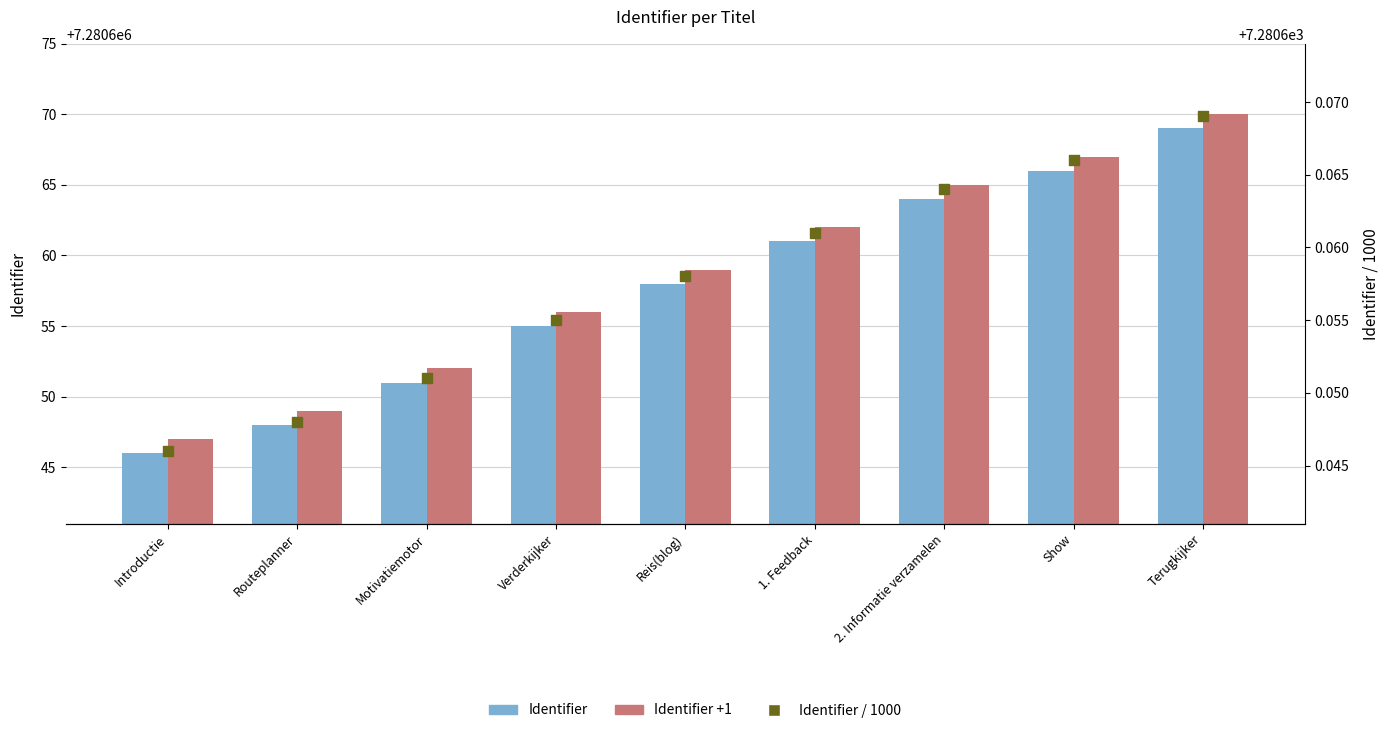

At how many categories does at least one series exceed 5338483?

9